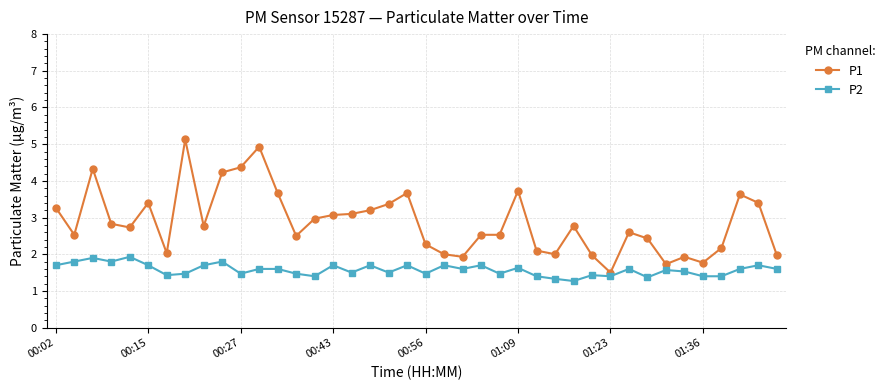

List the series in order of their overall mean, lowest first.

P2, P1